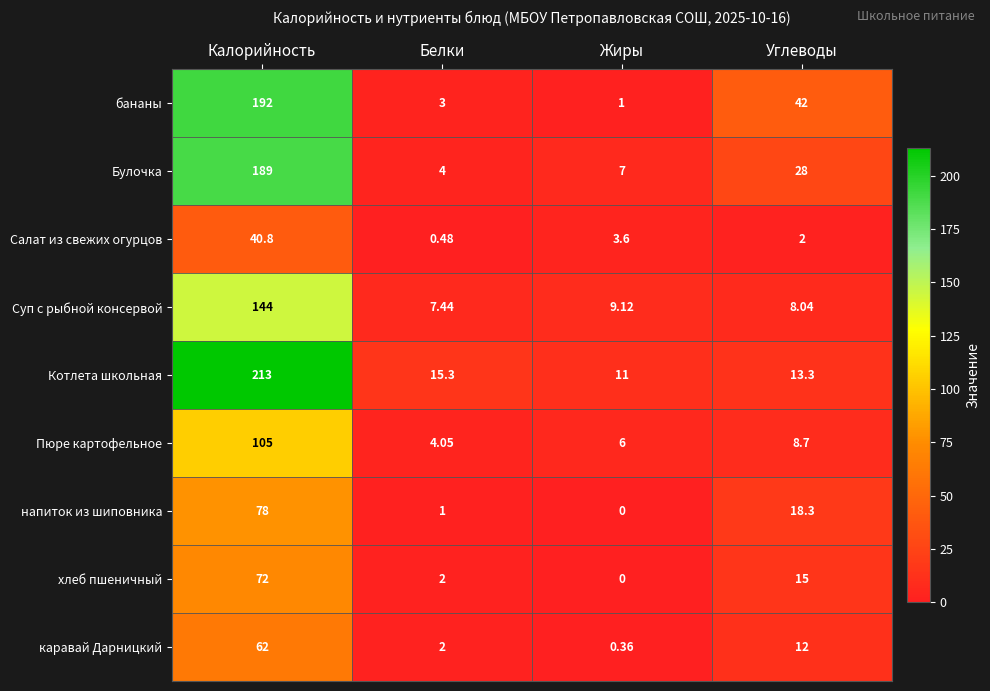

Is the value of каравай Дарницкий at Углеводы greater than the value of бананы at Углеводы?

No